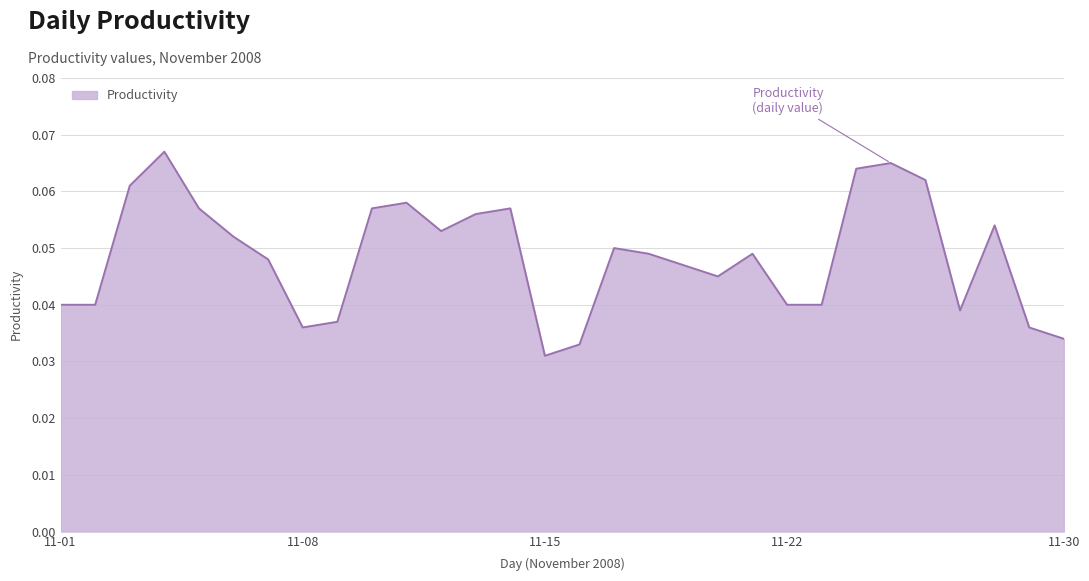

Does the chart have visible grid lines?

Yes